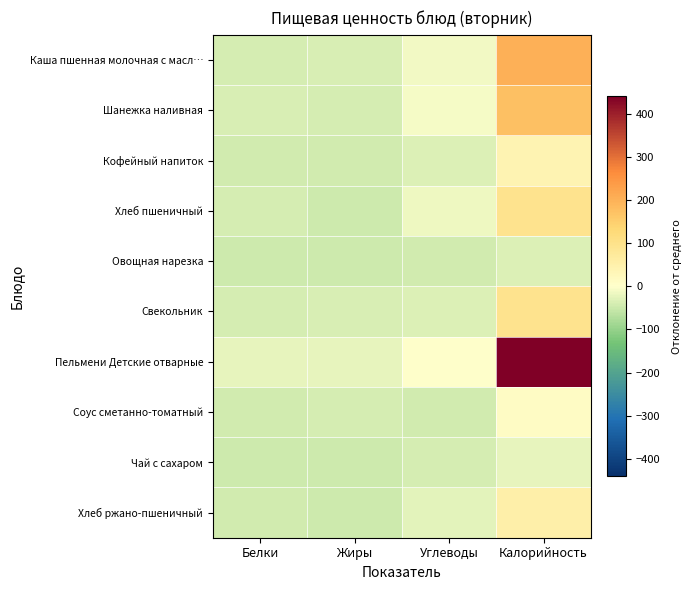

What is the difference between the highest and lowest values at Жиры?

22.7